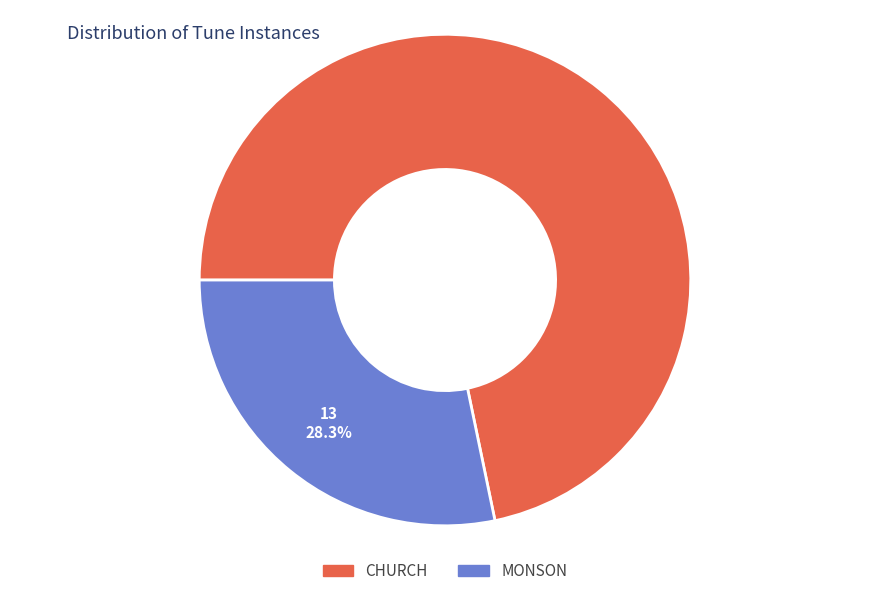

Count the number of slices in the pie.

2